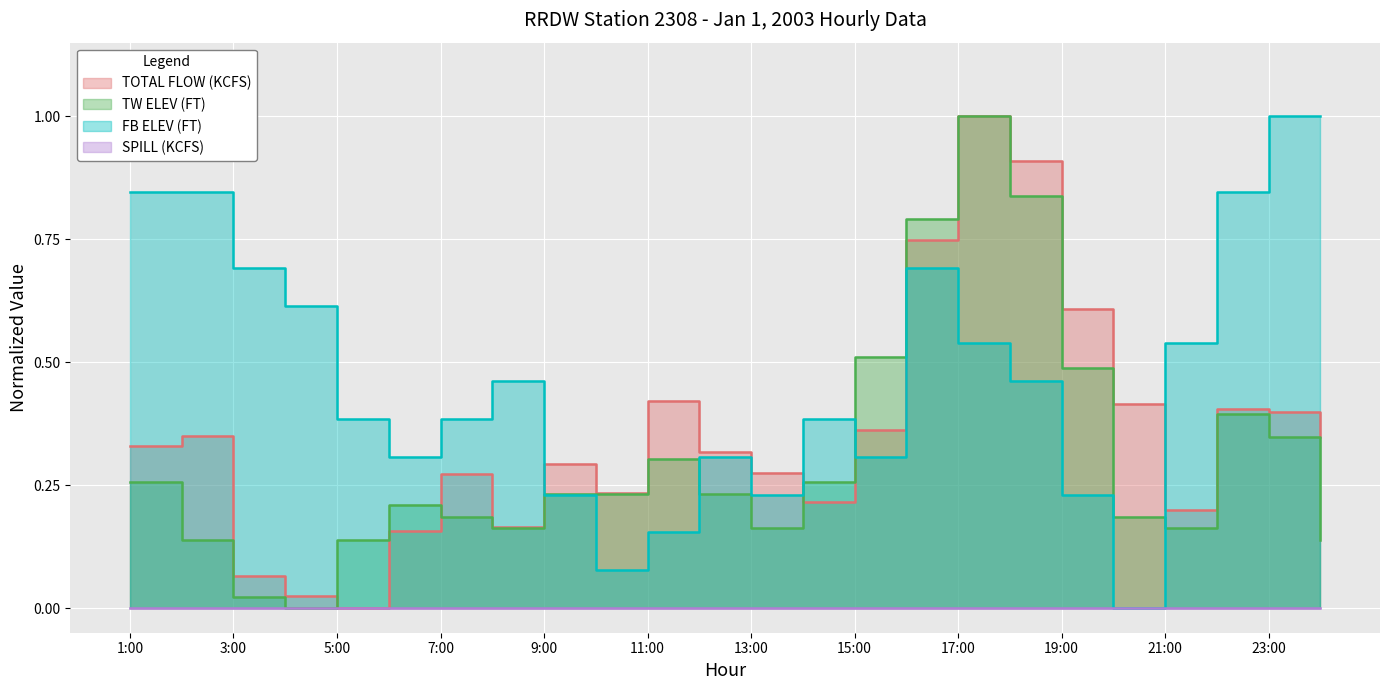

How many positive values does the TOTAL FLOW (KCFS) series have?

23